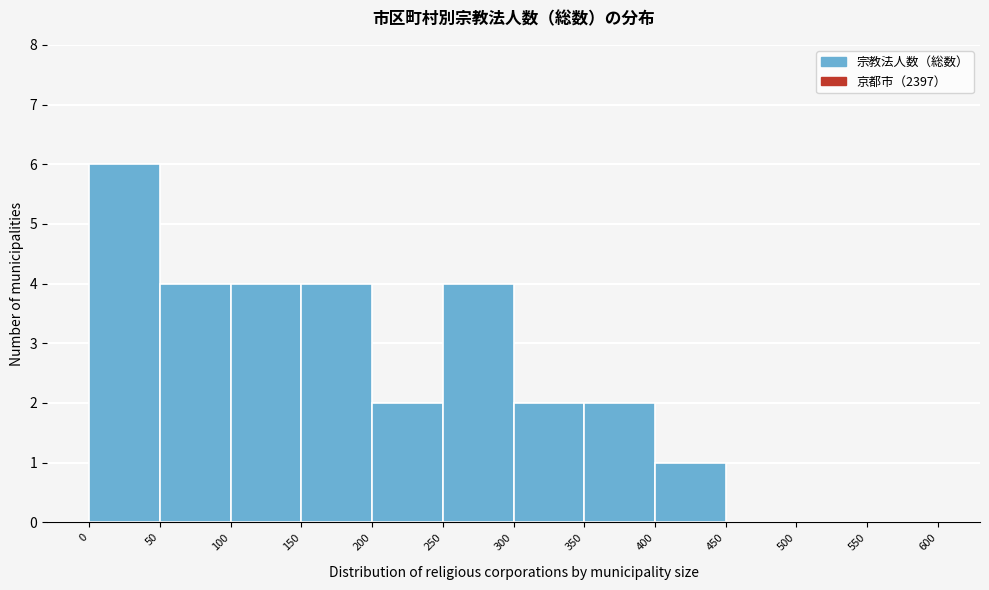

Reading left to right, transcribe this chart: for each bar, give the range it covers on the x-axis and its height. The values are not printed on the chart, so give them approximately, as read against the axis.

0 to 50: 6
50 to 100: 4
100 to 150: 4
150 to 200: 4
200 to 250: 2
250 to 300: 4
300 to 350: 2
350 to 400: 2
400 to 450: 1
450 to 500: 0
500 to 550: 0
550 to 600: 0